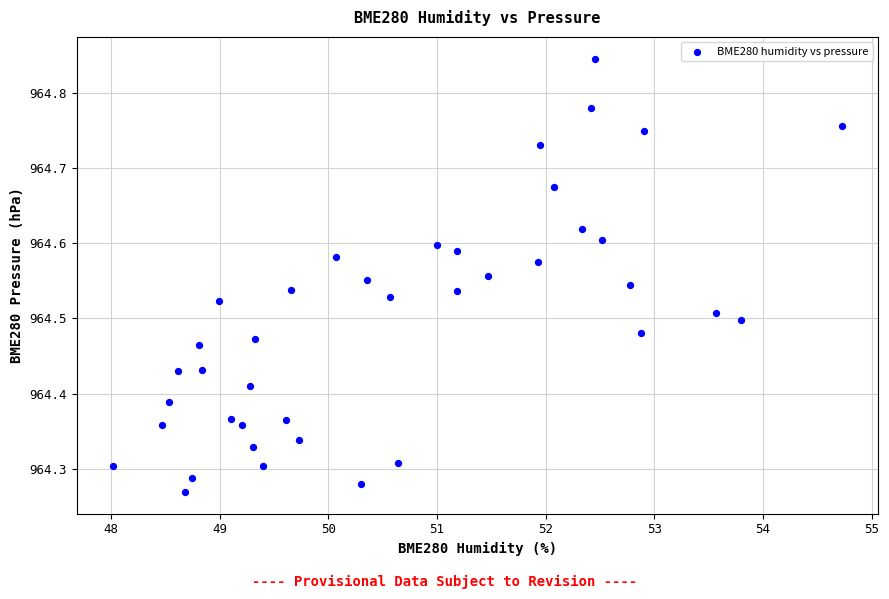

What is the range of X values (max minus min)?

6.7